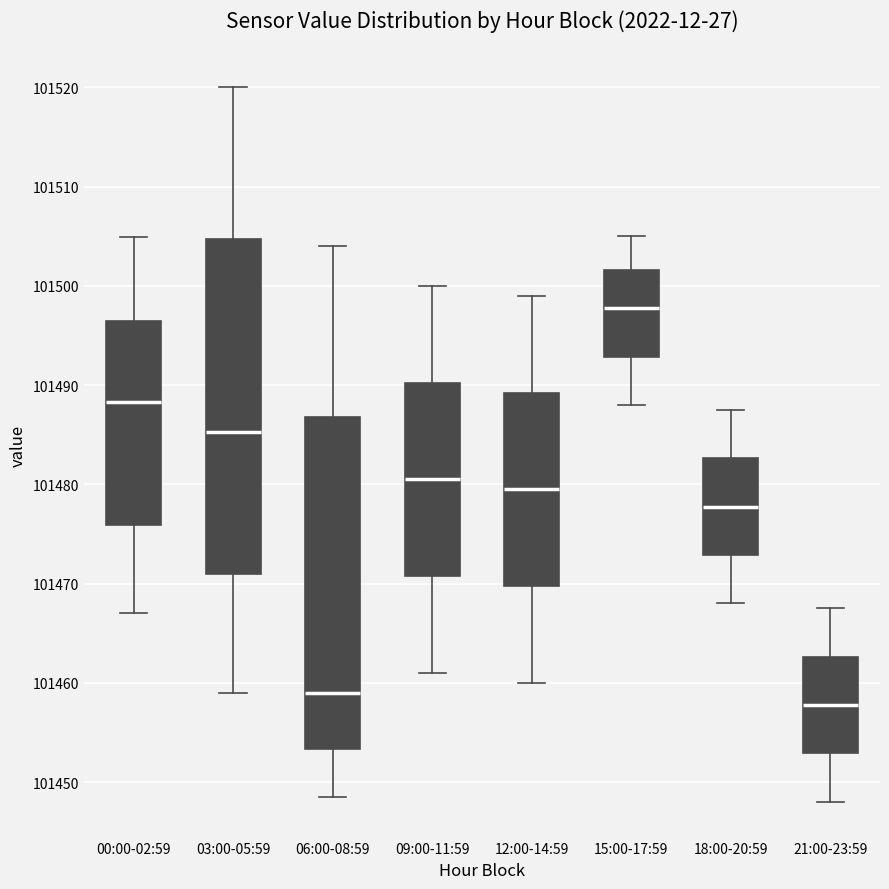

Which box has the lowest median line?

21:00-23:59